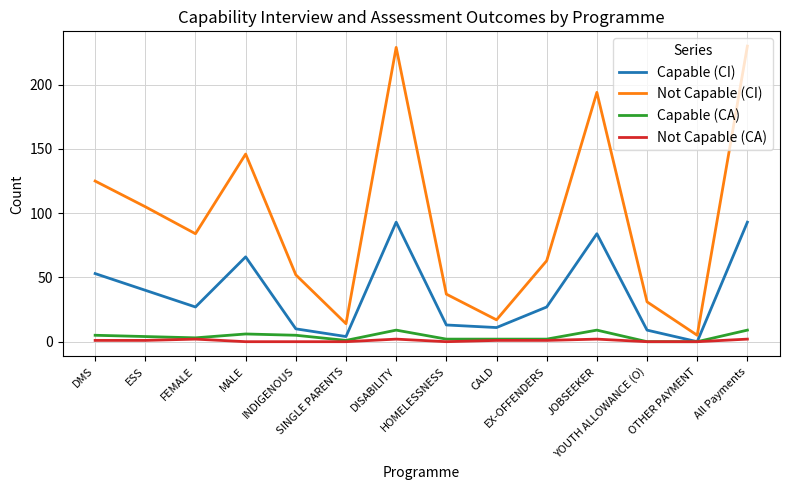

At which category does Capable (CI) reach its first local peak?

MALE